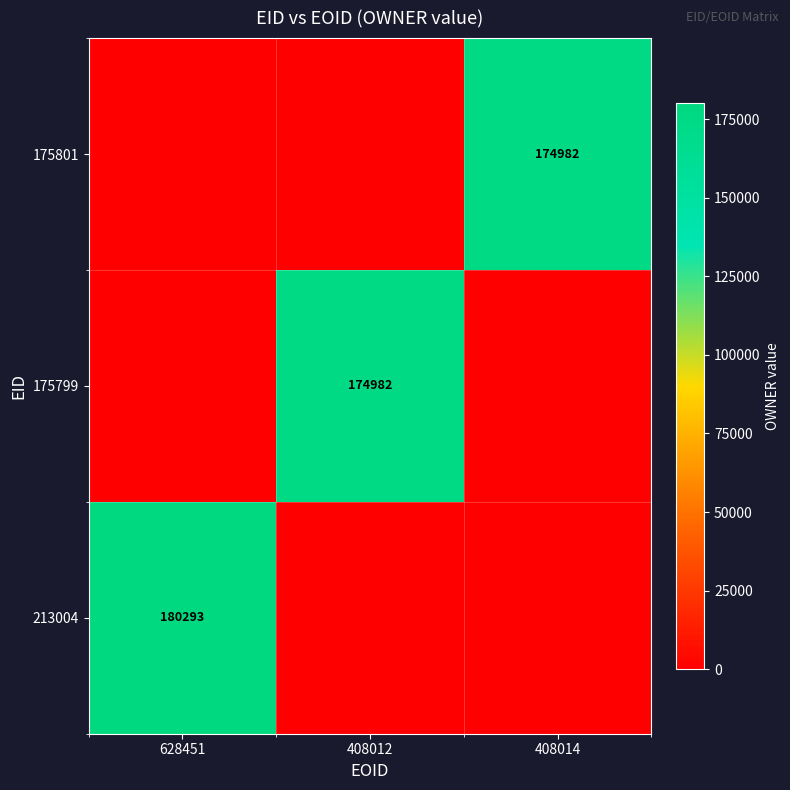

At how many categories does at least one series exceed 93466?

3